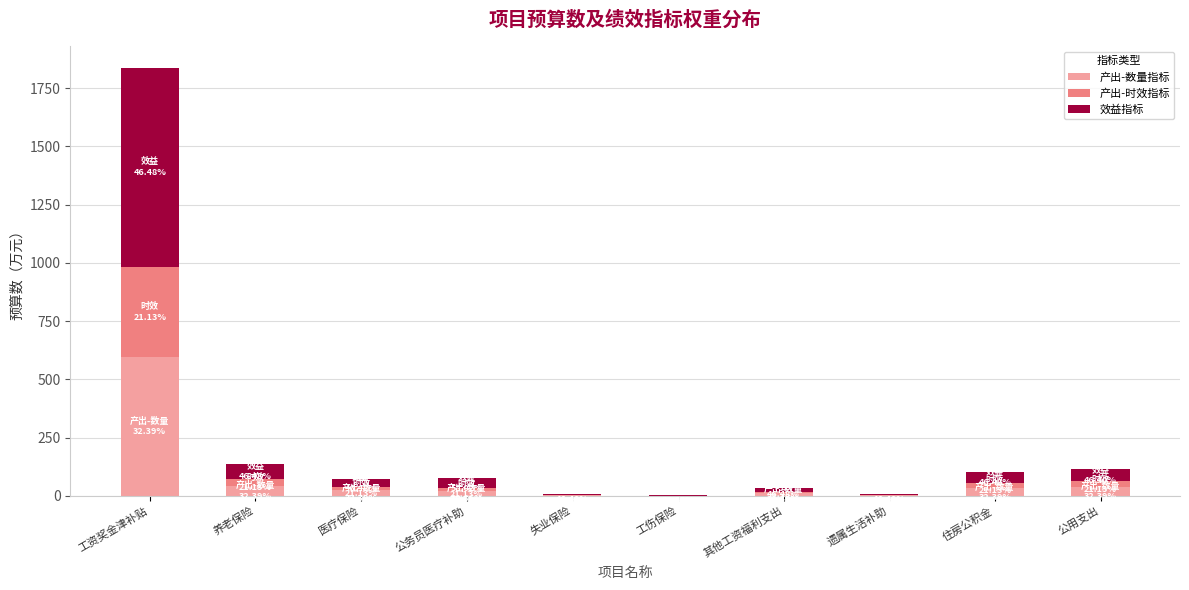

What is the total value across all series at 工资奖金津补贴?

1837.5